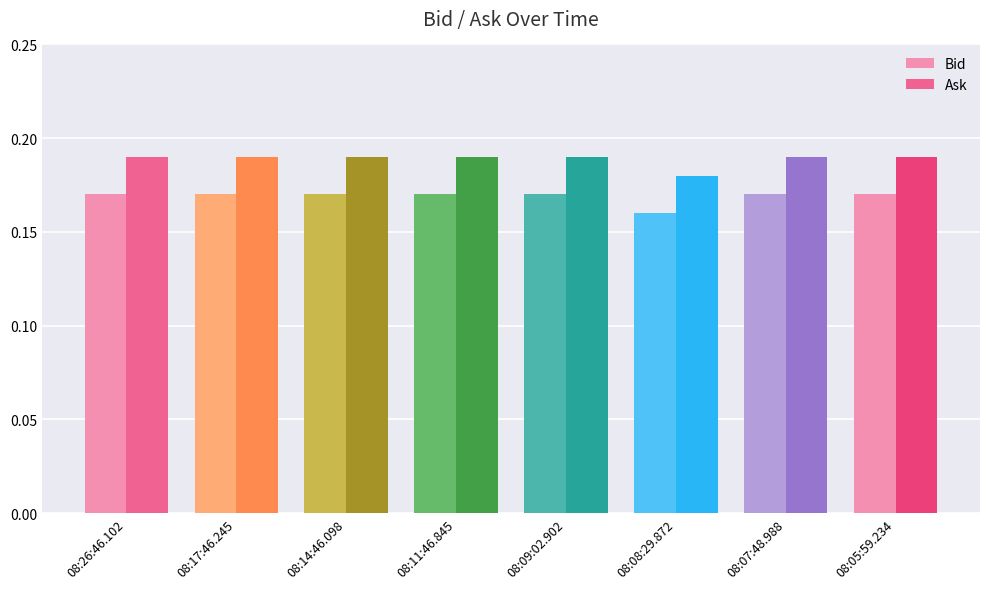

How many bars are there in each group?

2